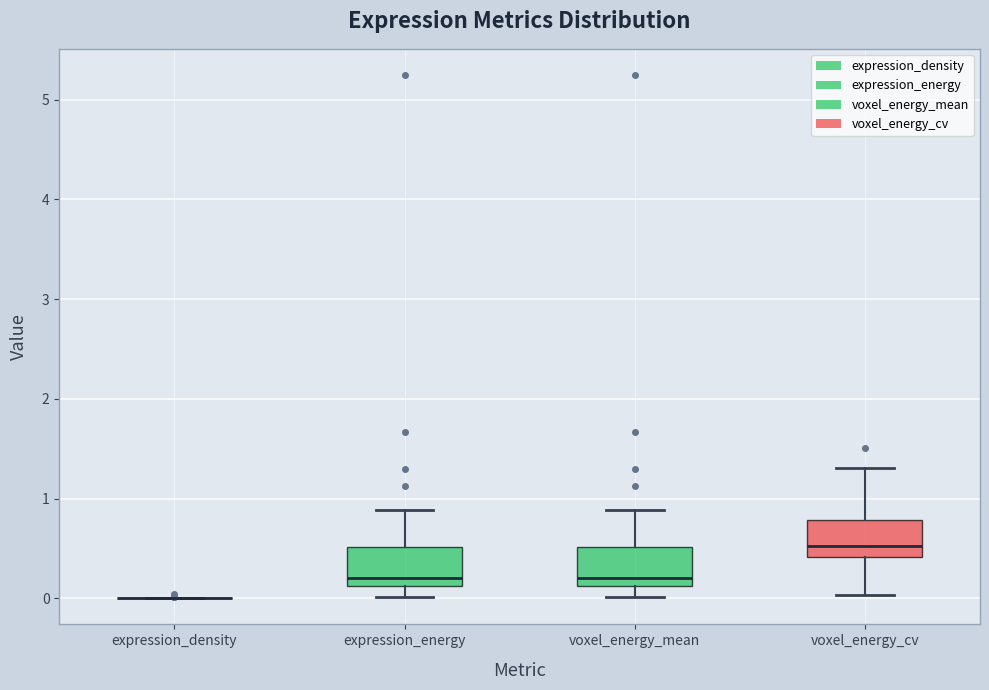

Reading left to right, read every box against the y-axis: the position of its median line, the range the box covers, and the ends of its whiskers. The values are not printed on the chart, so give them approximately, as read against the axis.

expression_density: box collapsed to a line at 0.0, whiskers 0.0 to 0.0
expression_energy: median 0.2, box 0.1 to 0.5, whiskers 0.0 to 0.9
voxel_energy_mean: median 0.2, box 0.1 to 0.5, whiskers 0.0 to 0.9
voxel_energy_cv: median 0.5, box 0.4 to 0.8, whiskers 0.0 to 1.3